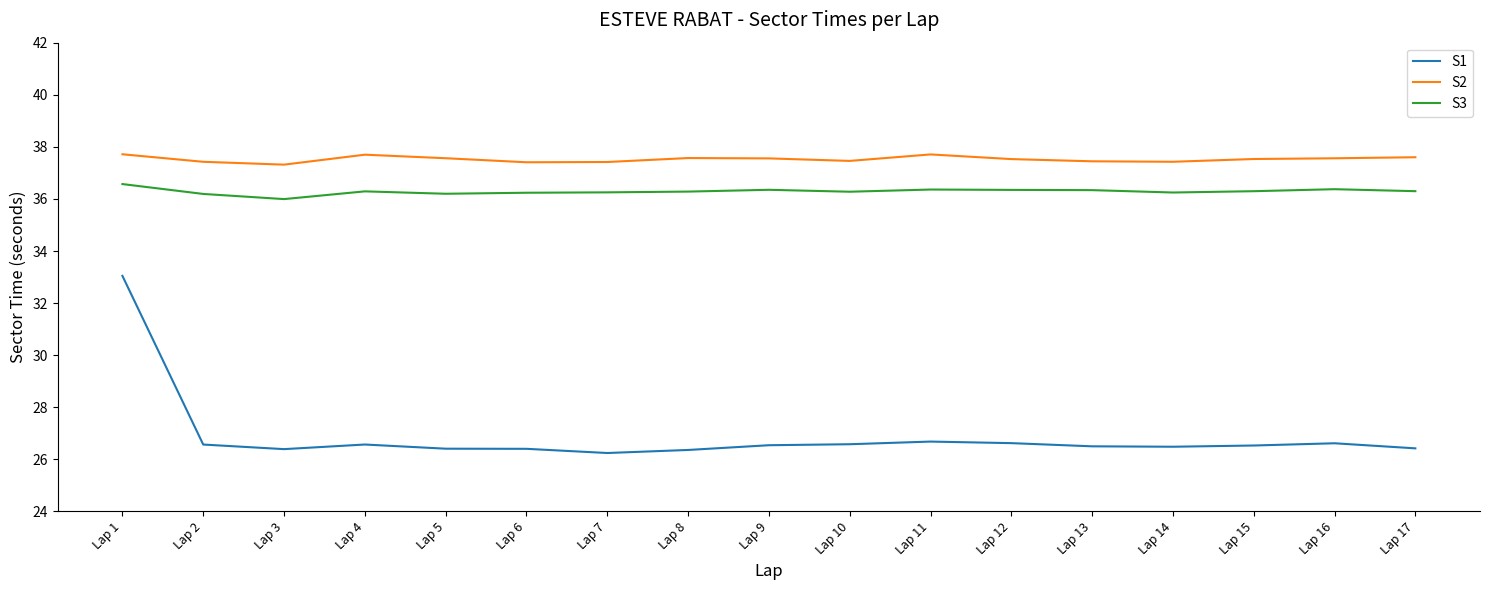

What is the spread (max minus min) of values at Lap 4?

11.1